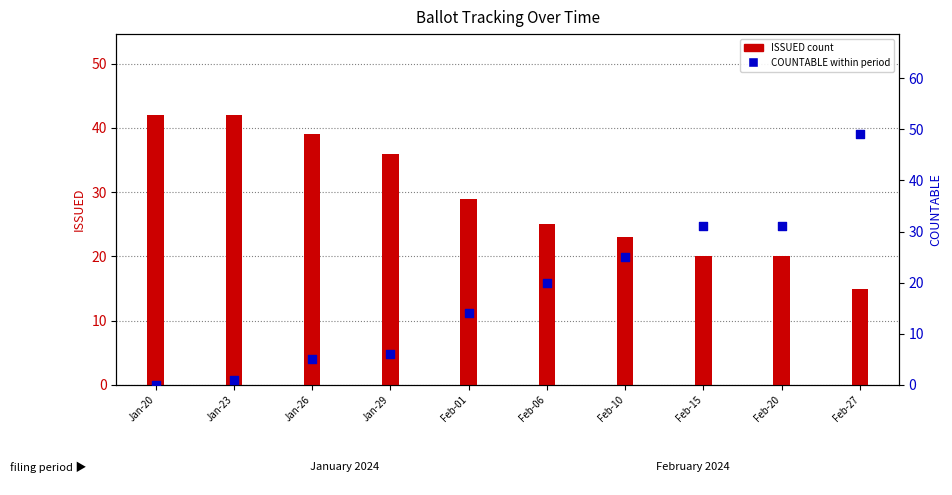

Is the value of ISSUED at Jan-26 greater than the value of COUNTABLE at Feb-20?

Yes